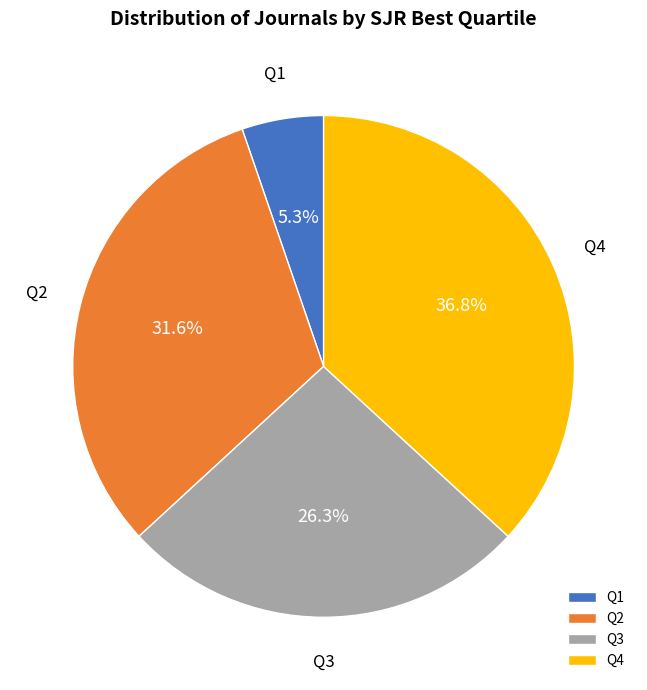

Does Q1 account for over 50% of the chart?

No